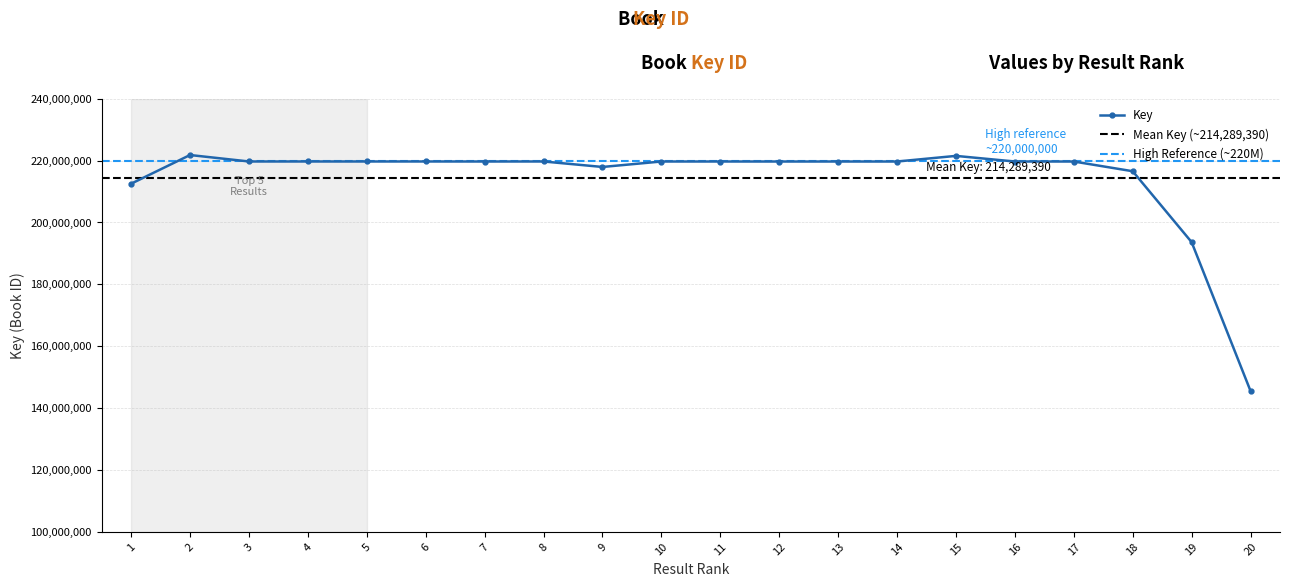

At which label does the data first exceed 219708272?

2